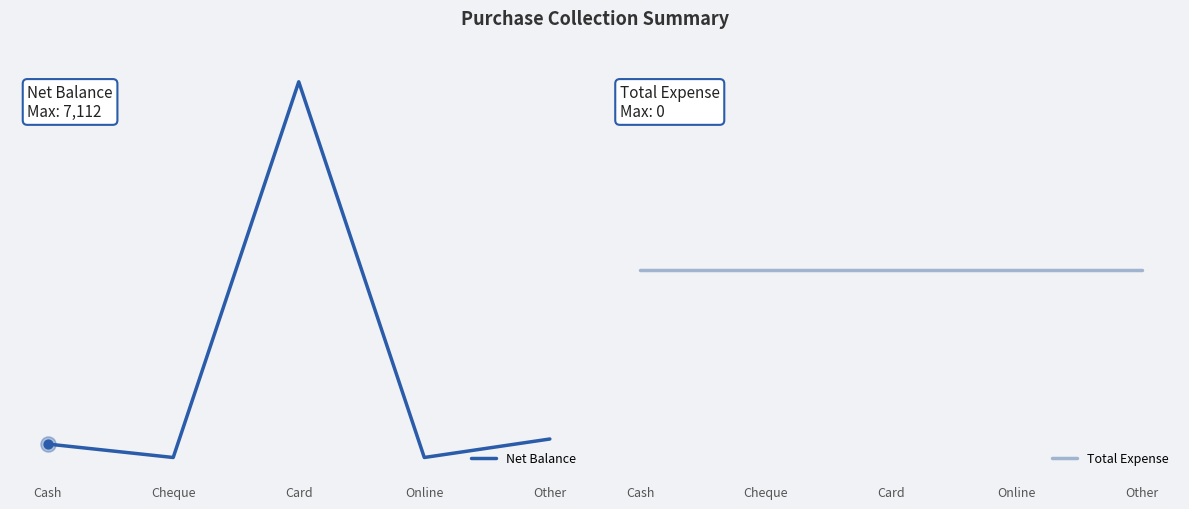

What are all the series names shown in the legend?

Net Balance, Total Expense